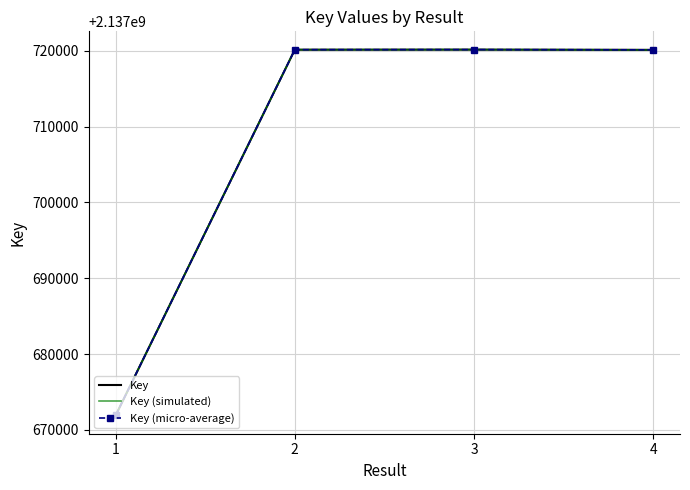

What is the difference between the maximum and minimum values in the Key (micro-average) series?

48248